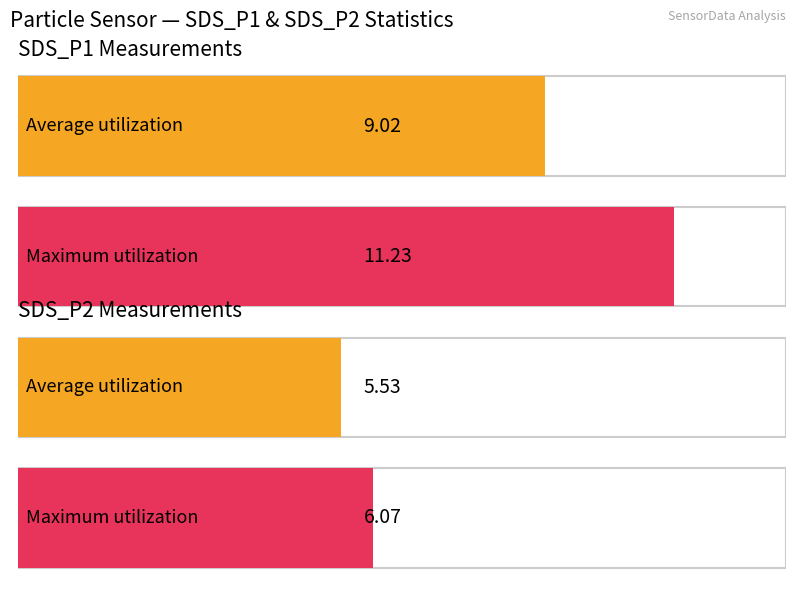

Rank the series at 00:23 from highest to lowest value.

SDS_P1, SDS_P2